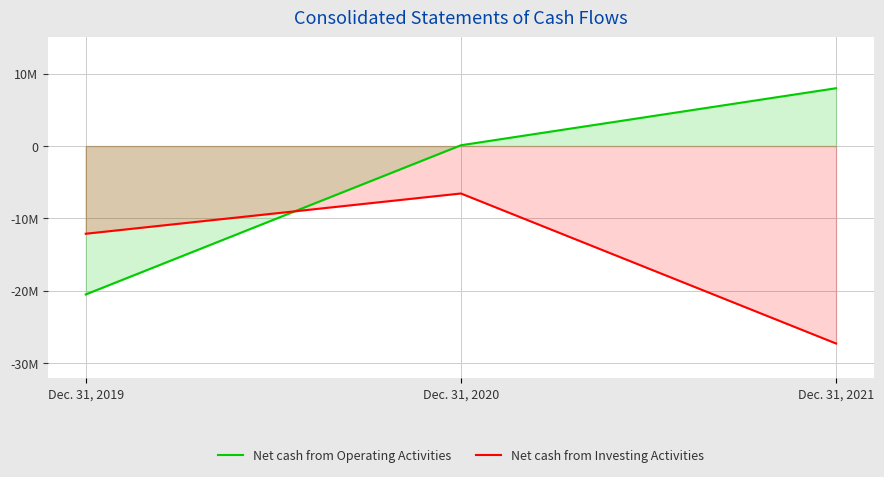

Read the Net cash from Operating Activities value at Dec. 31, 2021.

7976995